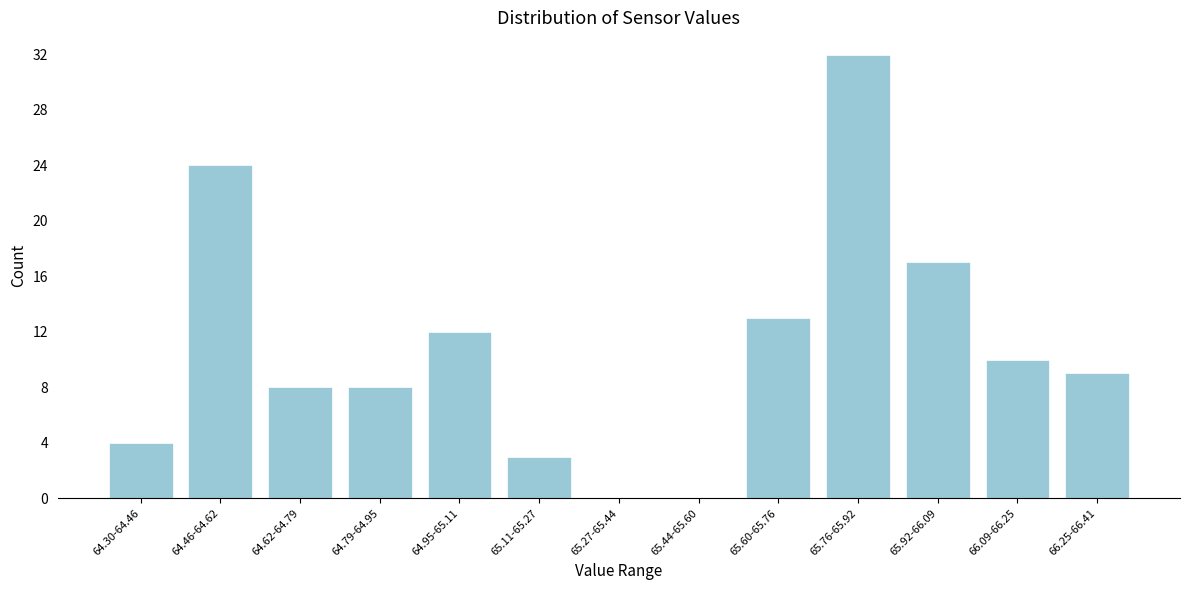

Reading left to right, transcribe all the data shown in this chart.

64.30-64.46=4	64.46-64.62=24	64.62-64.79=8	64.79-64.95=8	64.95-65.11=12	65.11-65.27=3	65.27-65.44=0	65.44-65.60=0	65.60-65.76=13	65.76-65.92=32	65.92-66.09=17	66.09-66.25=10	66.25-66.41=9